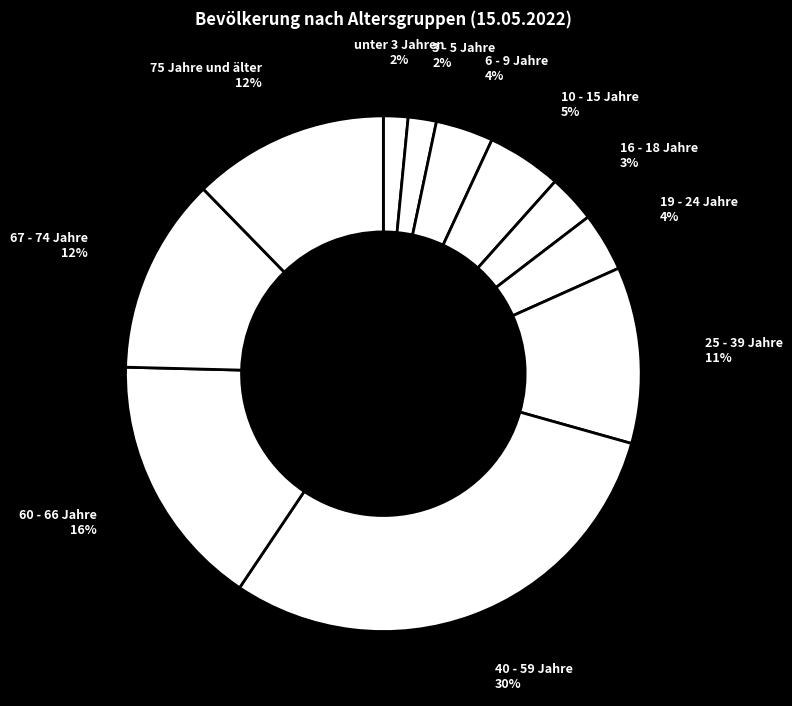

Is 10 - 15 Jahre the majority of the pie?

No